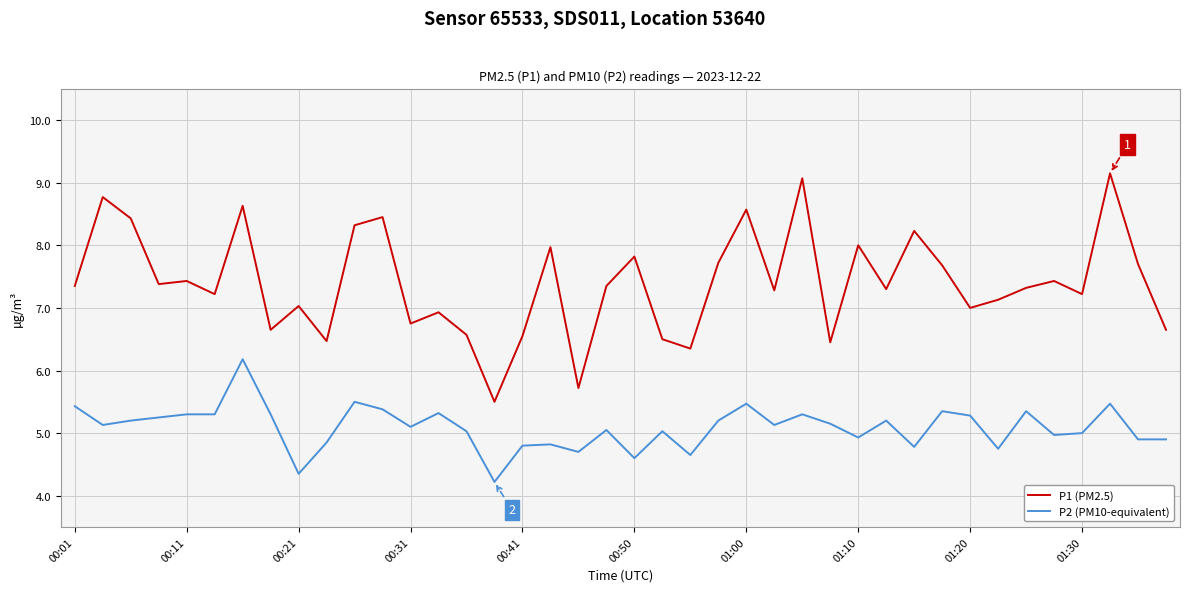

What is the sum of all P1 (PM2.5) values?

296.0